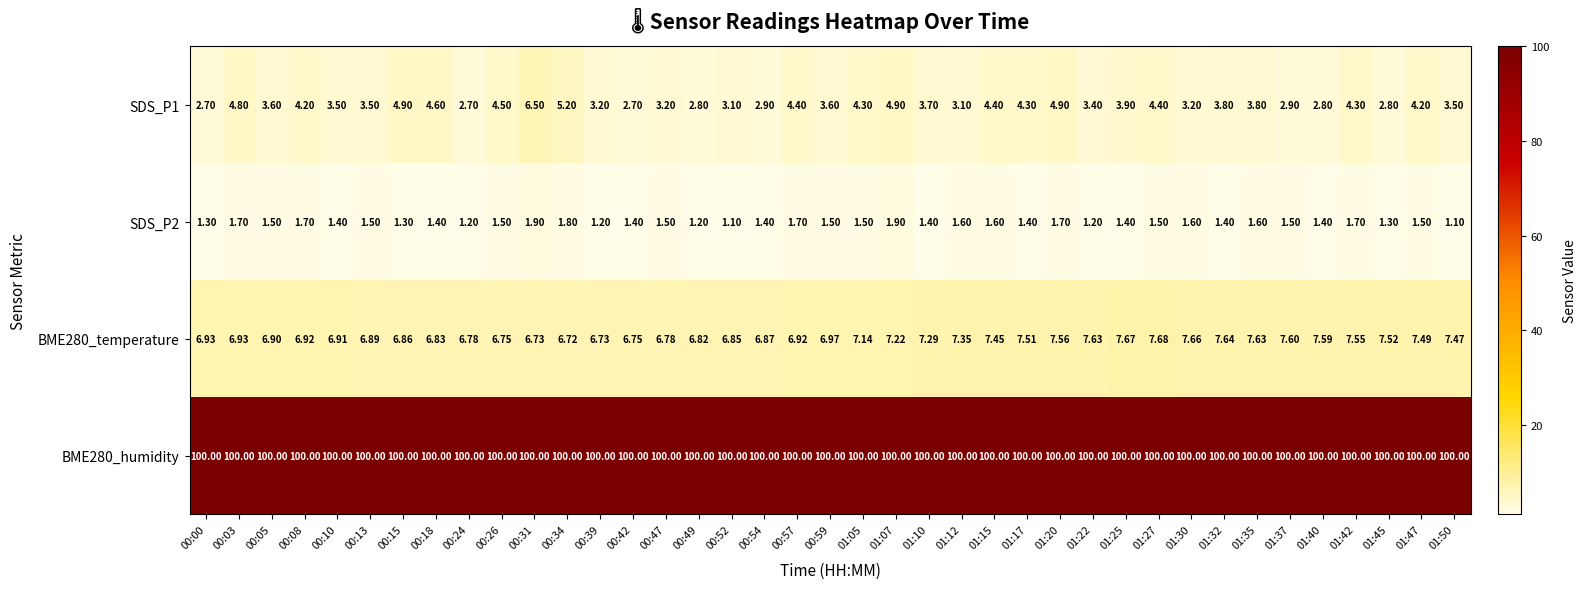

Is the value of BME280_temperature at 00:10 greater than the value of BME280_humidity at 00:54?

No